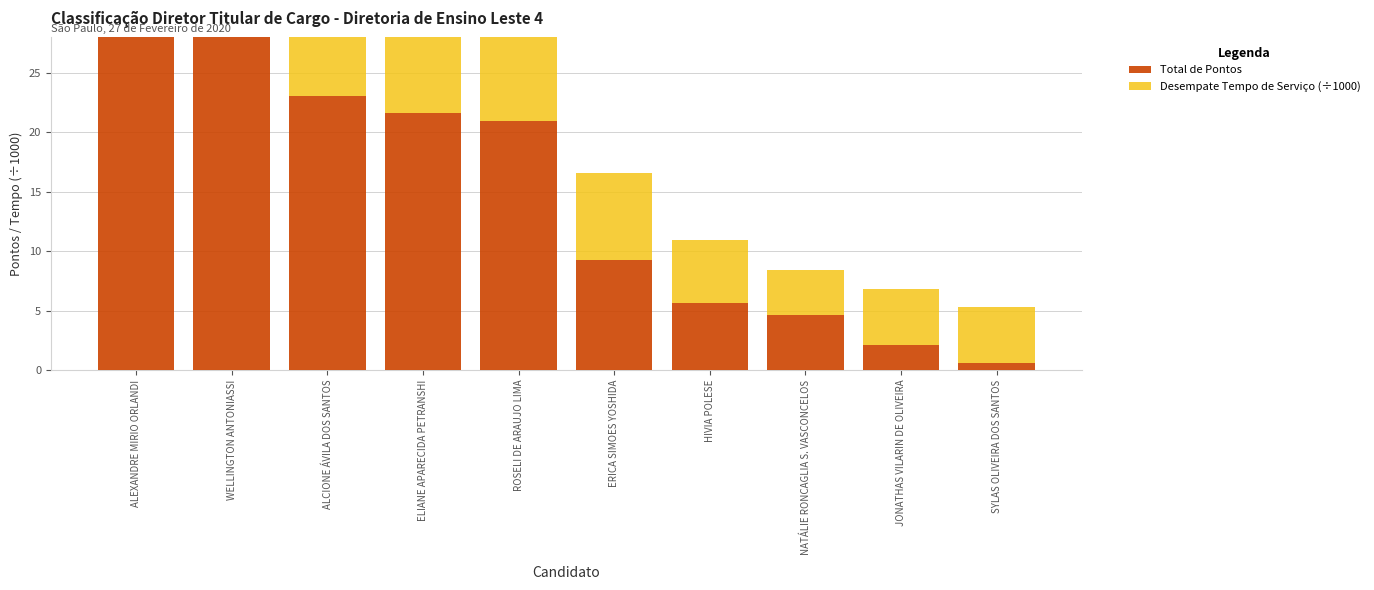

Is it true that Total de Pontos equals 5.4 at ELIANE APARECIDA PETRANSHI?

False